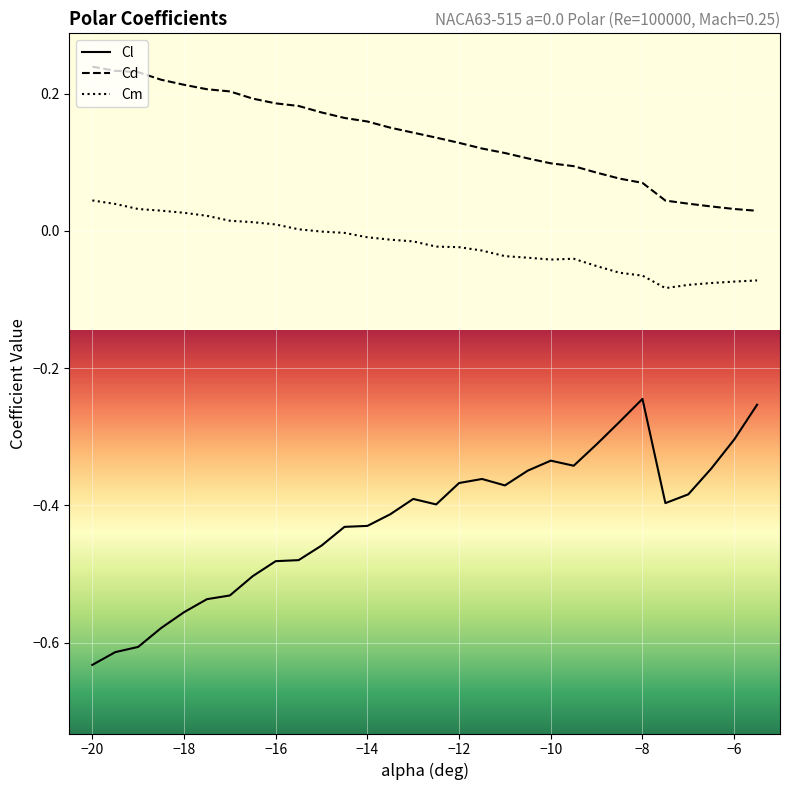

Which series has the largest range (max minus min)?

Cl